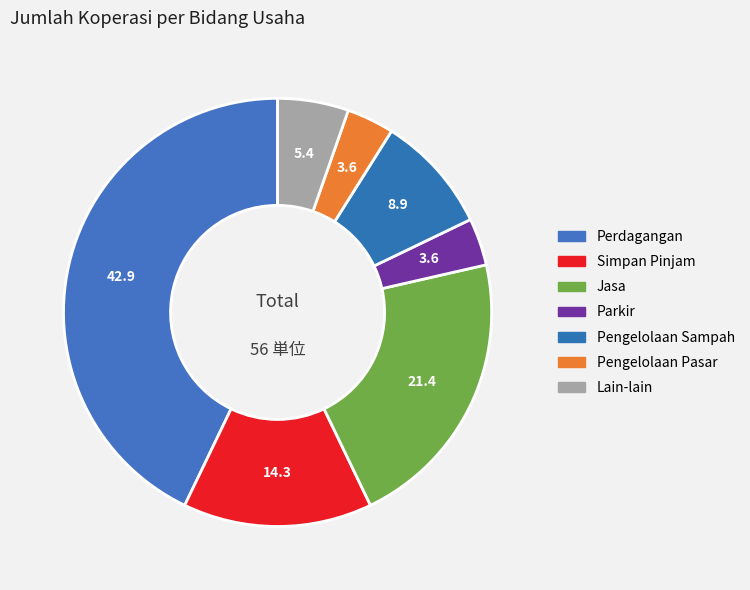

Which category has the smallest portion of the pie?

Parkir